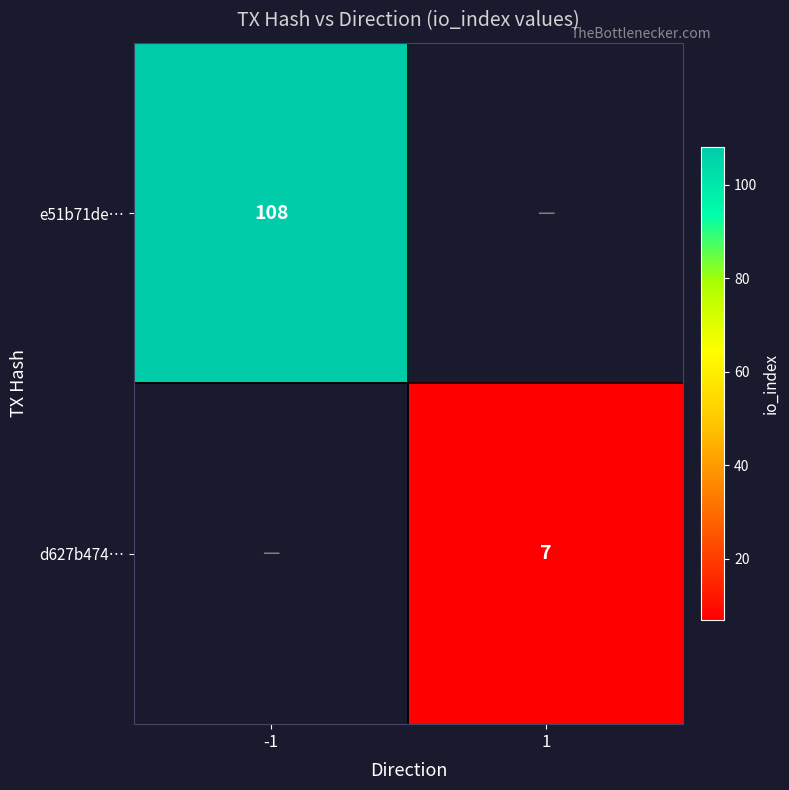

The value of d627b474… at 1 is 3. True or false?

False